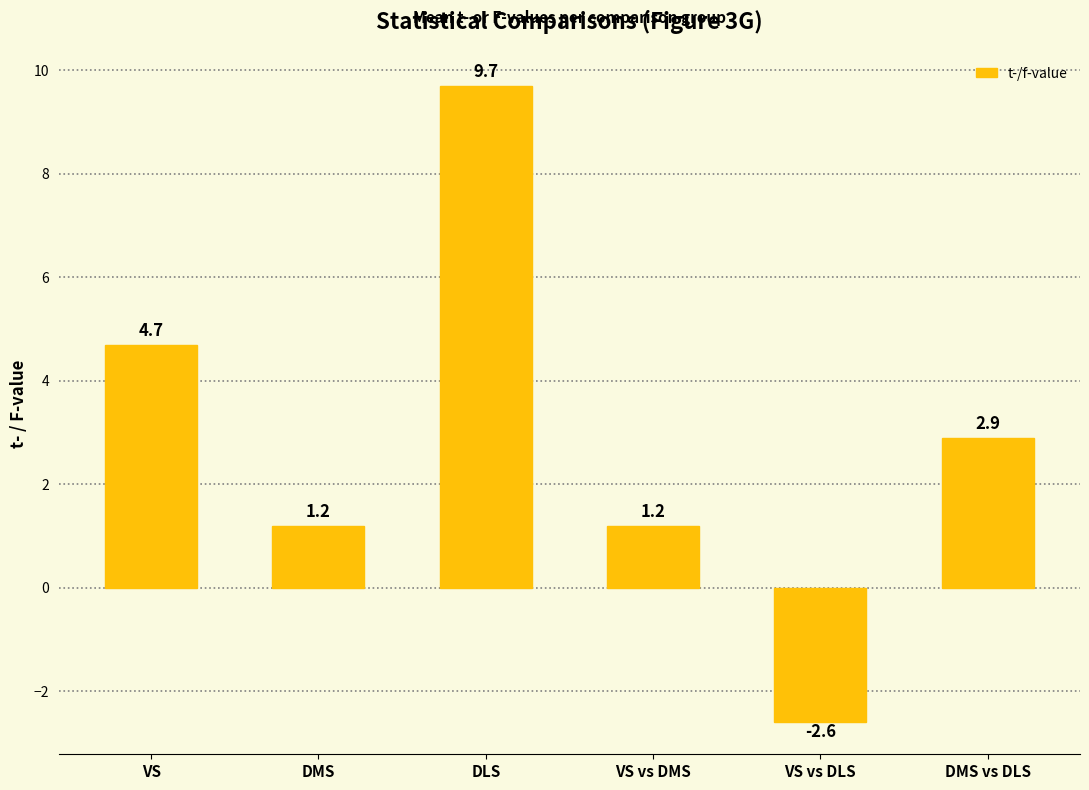

The chart shows a value of -2.6 at VS vs DLS. True or false?

True